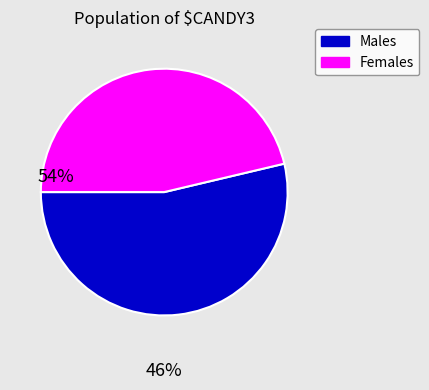

Between Females and Males, which is larger?

Males